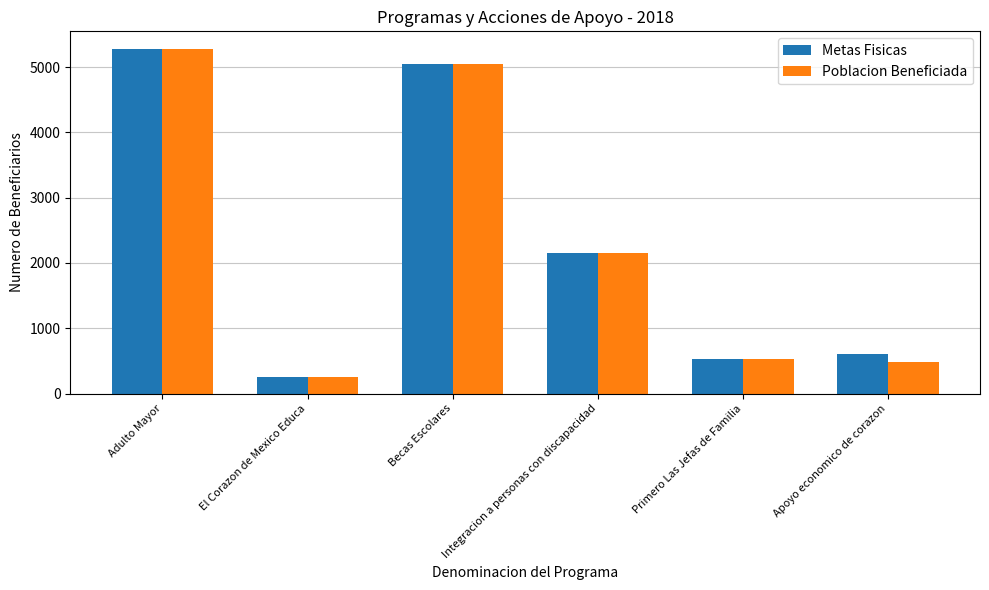

True or false: Metas Fisicas has a value of 2159 at Integracion a personas con discapacidad.

True